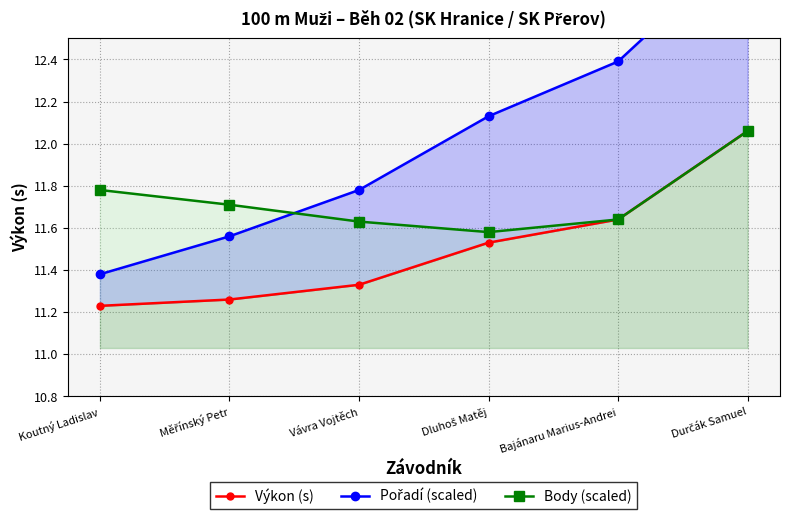

Count the number of data series in this chart.

3